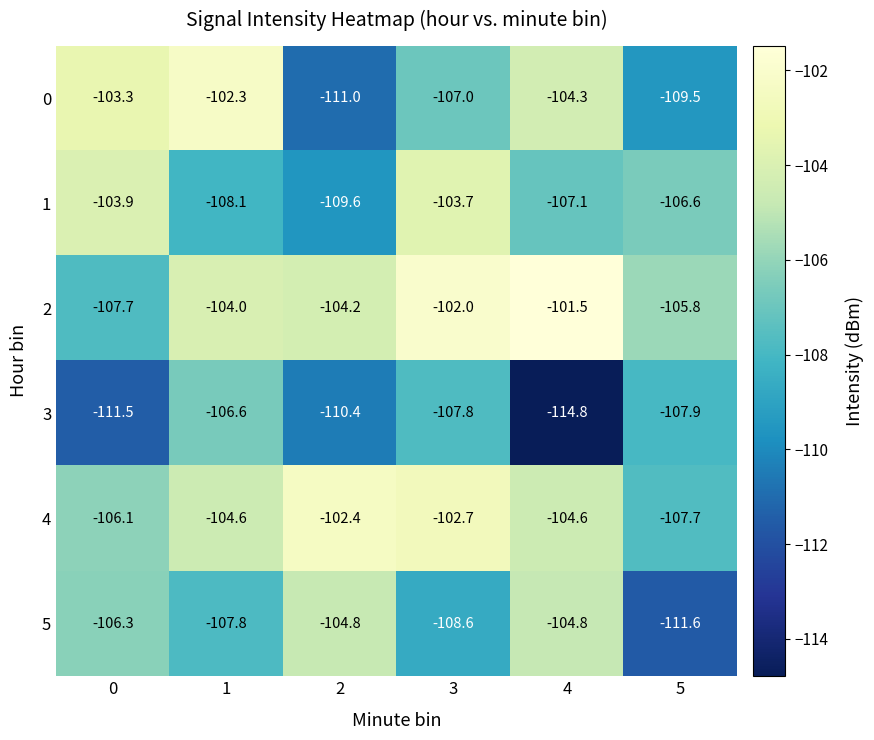

What is the sum of all 0 values?

-637.4